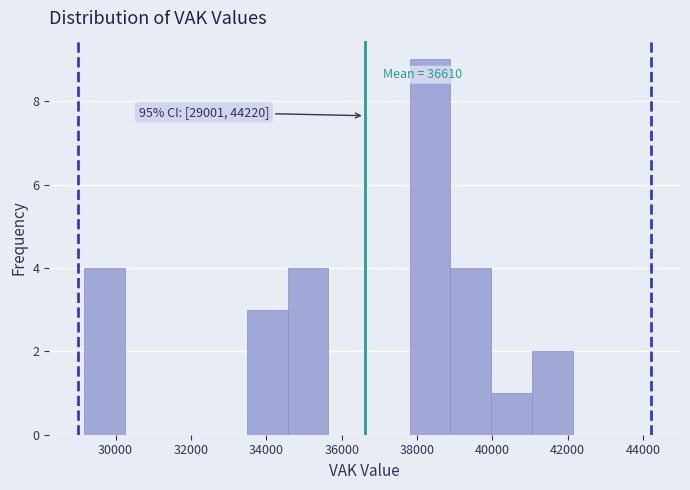

Over which range of the x-axis is the bar tallest?

37800 to 38800